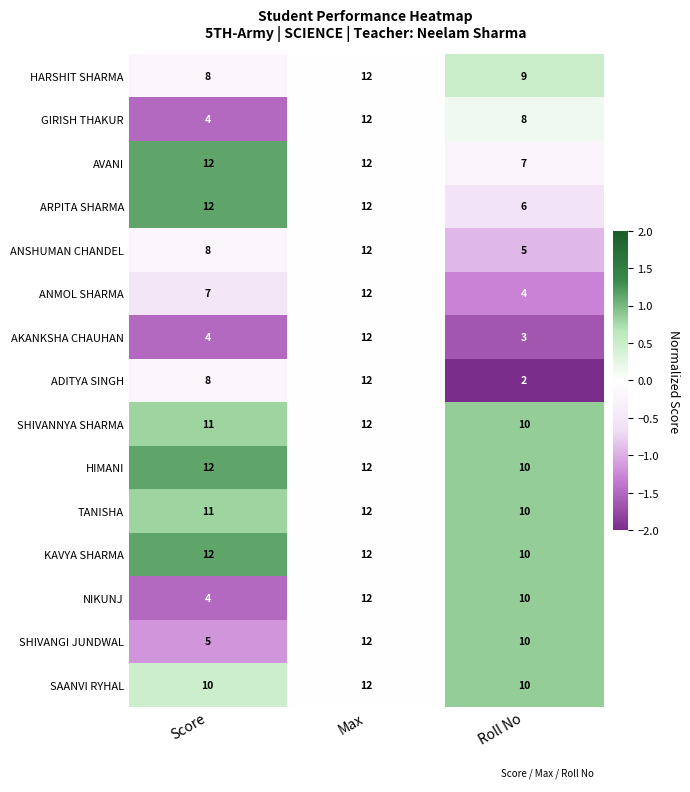

Rank the categories by HARSHIT SHARMA value from lowest to highest.

Score, Roll No, Max